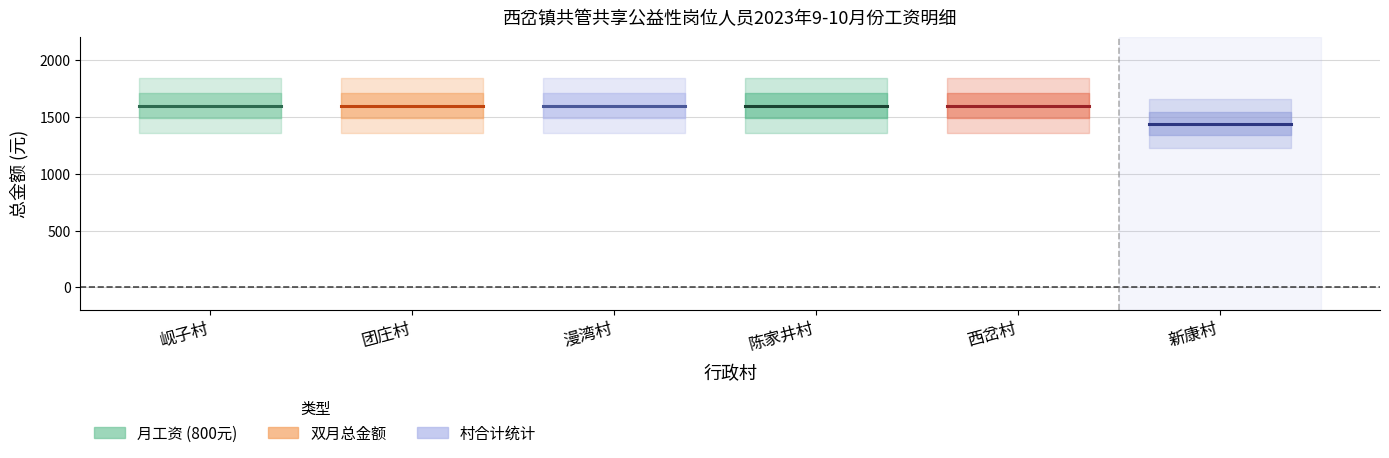

What is the sum of the 团庄村 values at 岘子村 and 团庄村?

3200